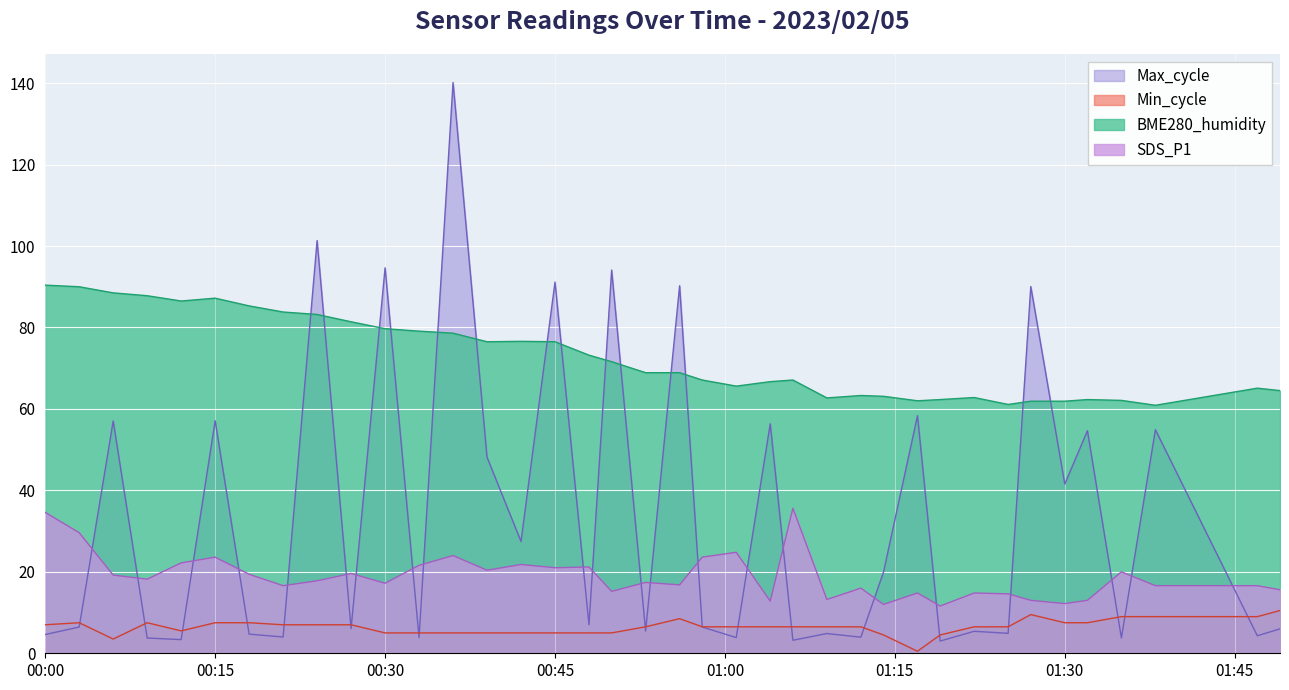

True or false: SDS_P1 and Max_cycle cross at least once.

True